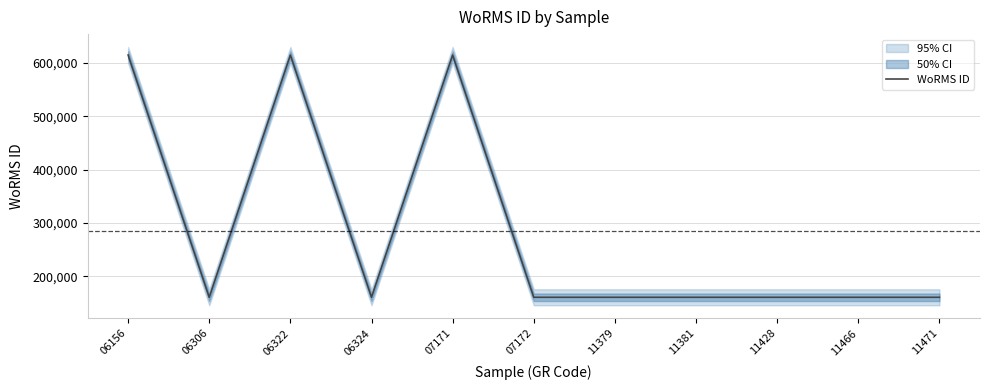

List the labels in order of value, largest first.

06156, 06322, 07171, 06306, 06324, 07172, 11379, 11381, 11428, 11466, 11471